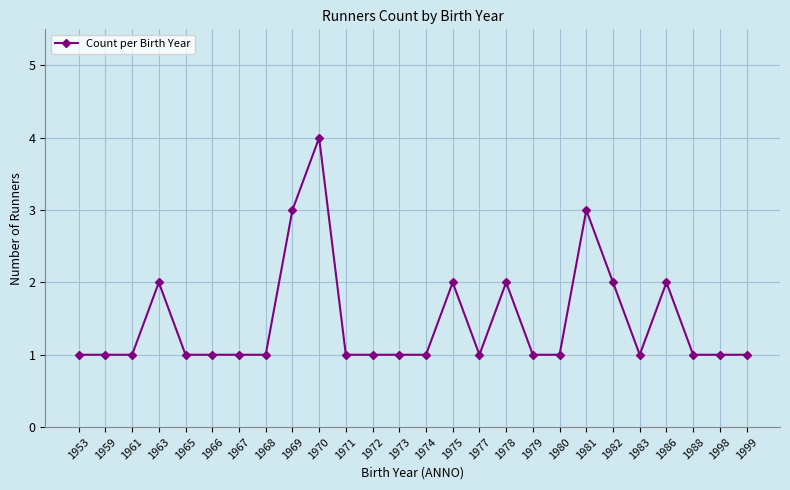

Is it true that the value at 1983 is 1?

True